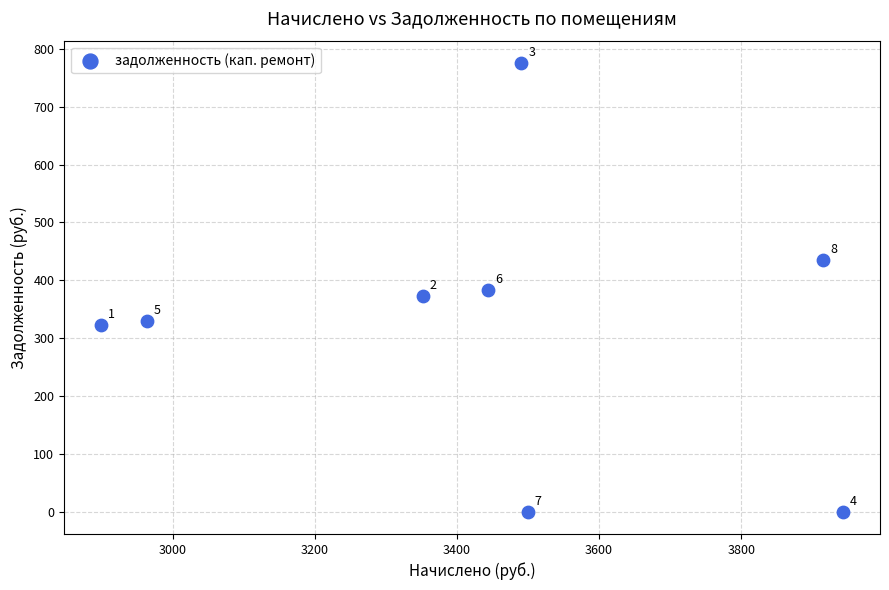

What Y value in the scatter plot is closest to 387?

382.7